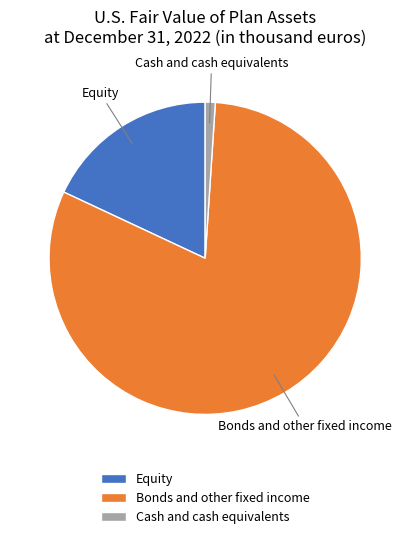

Do Bonds and other fixed income and Cash and cash equivalents together represent more than half of the pie?

Yes